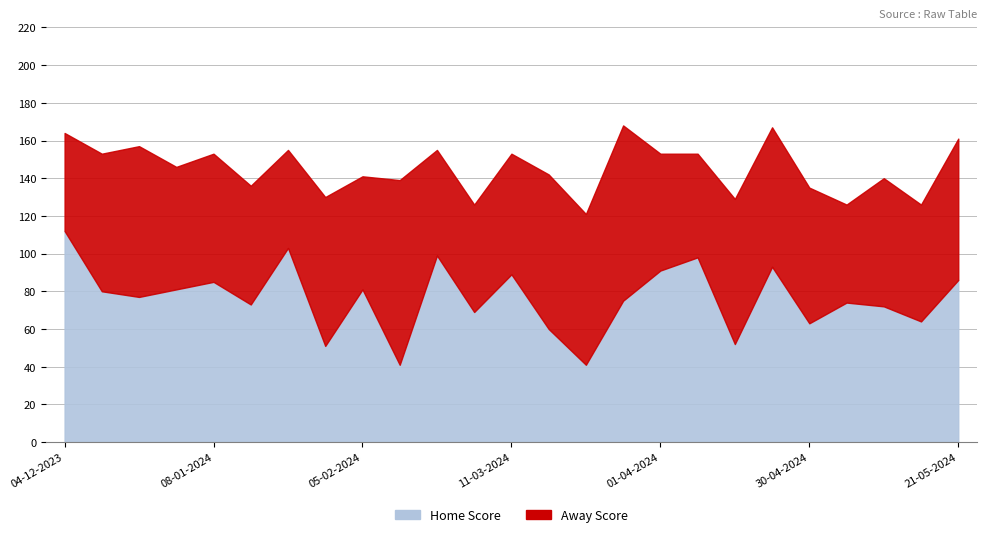

What is the difference between the maximum and minimum values in the Away Score series?

46